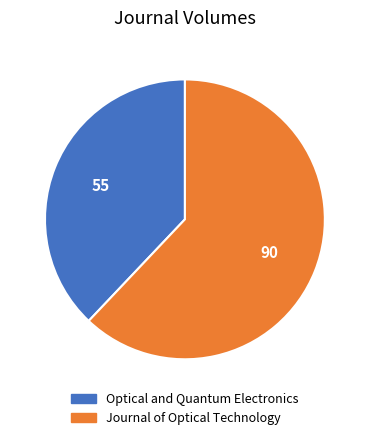

Which has a higher value, Journal of Optical Technology or Optical and Quantum Electronics?

Journal of Optical Technology